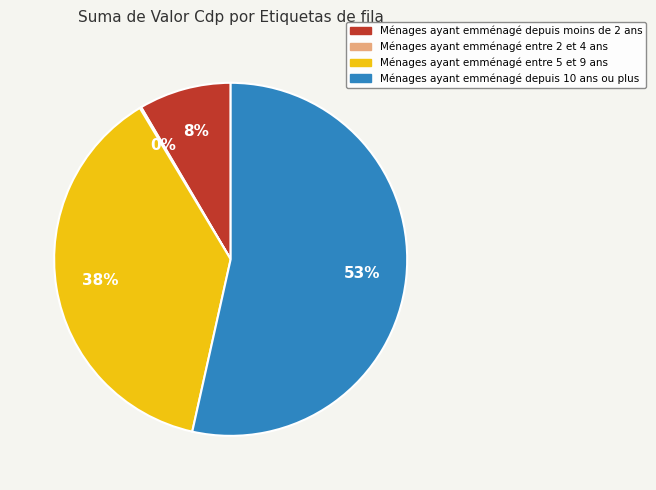

Is there any slice that represents more than half of the pie?

Yes